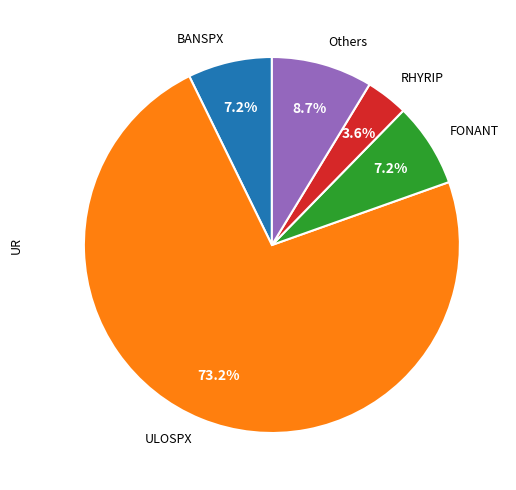

Which slice represents more than half of the pie?

ULOSPX